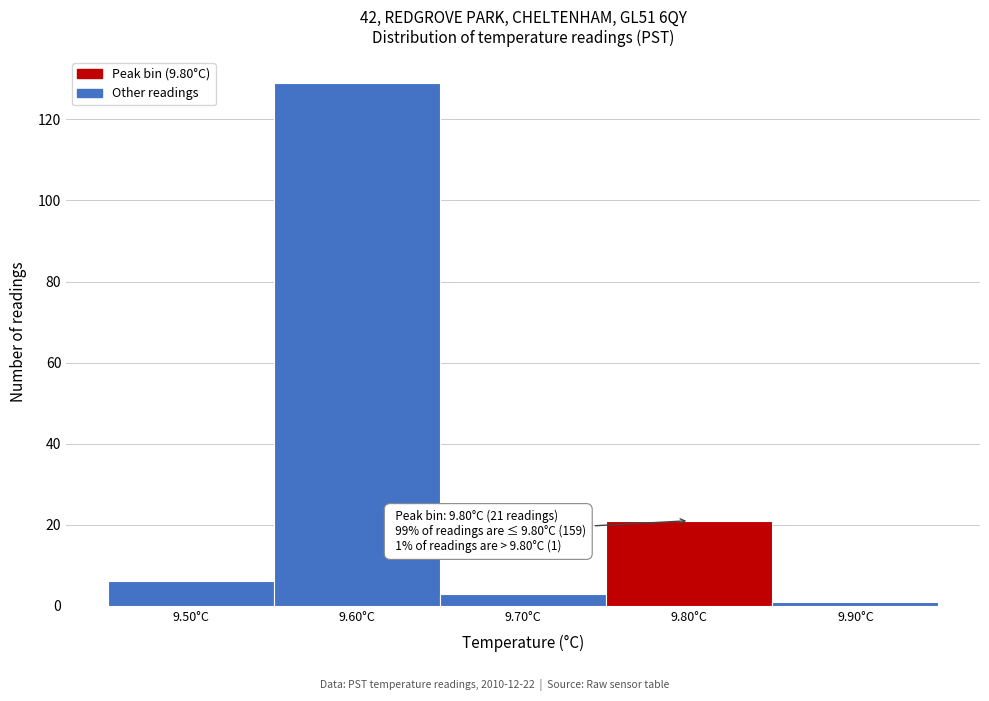

Over which range of the x-axis is the bar tallest?

9.55 to 9.65